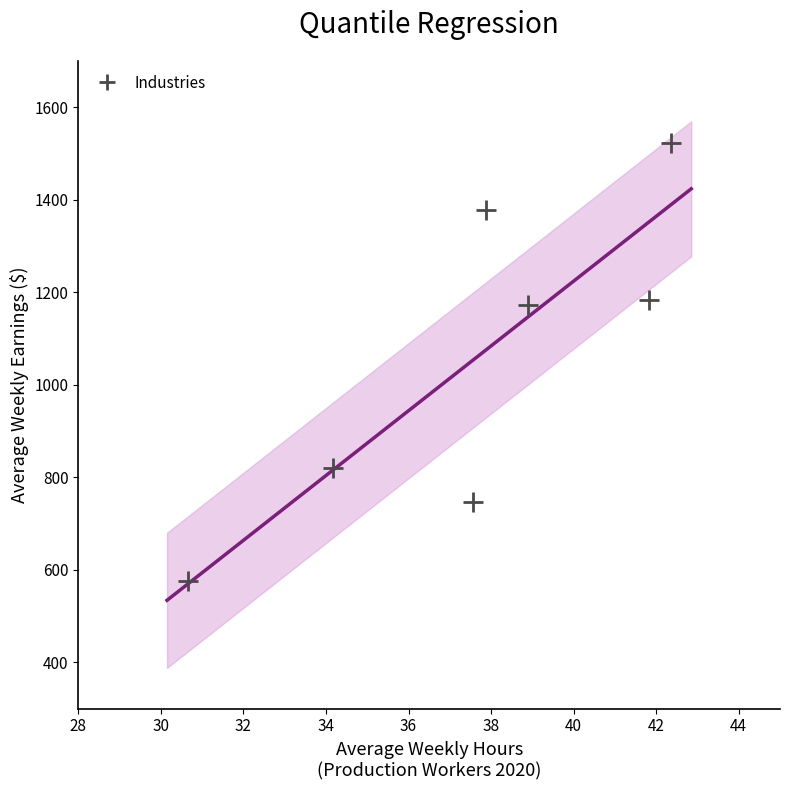

What is the average X value?

37.6